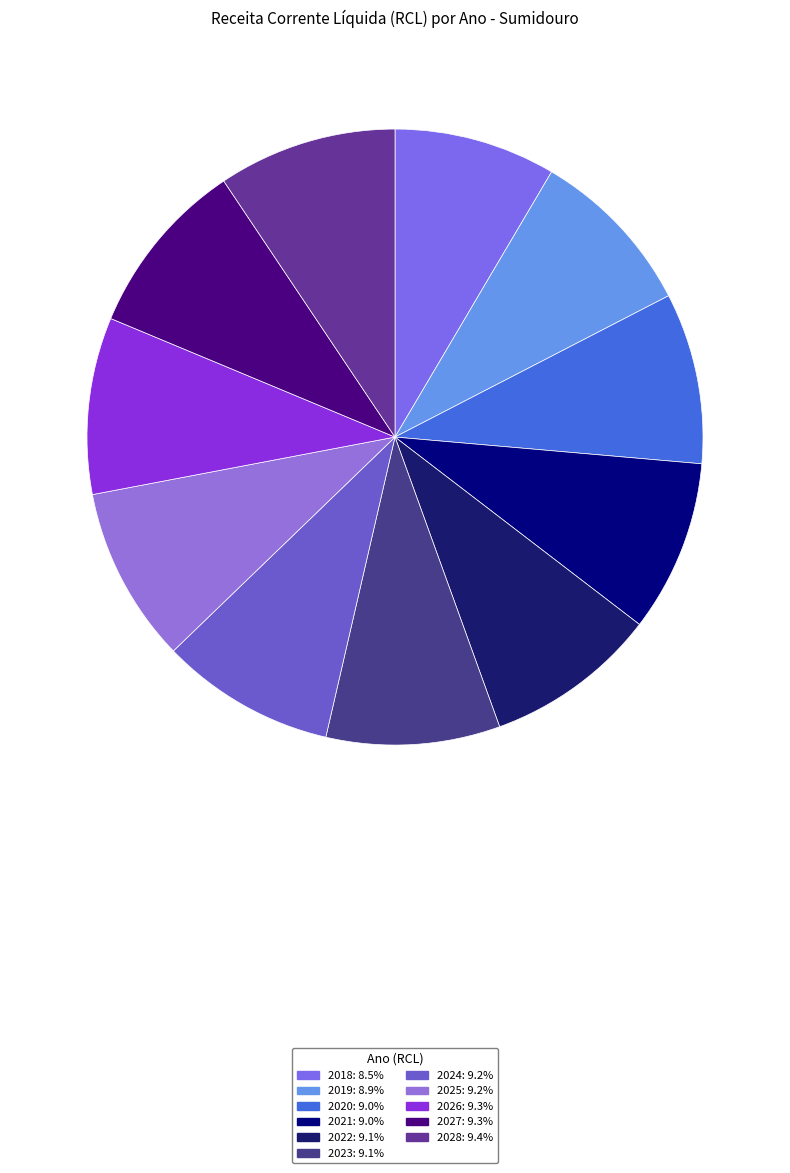

What percentage is the 2027 slice, to the nearest percent?

9%